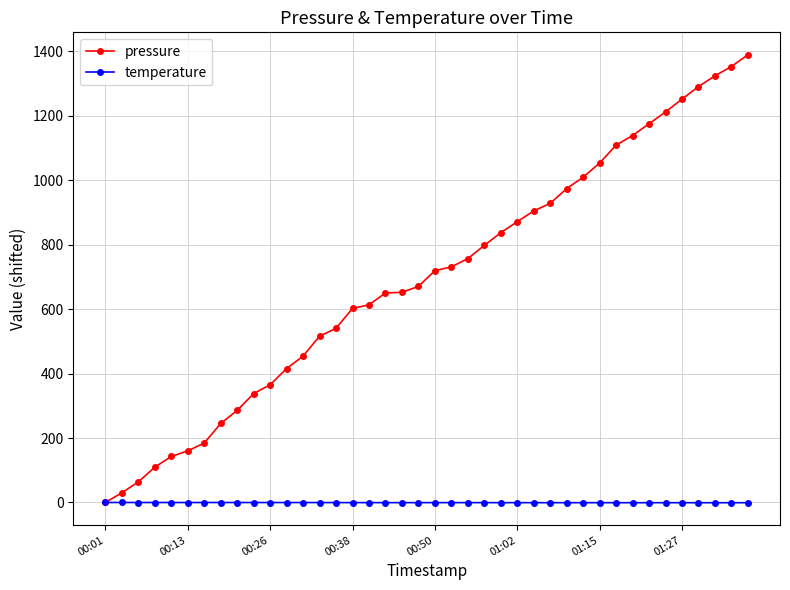

How many distinct data groups are displayed?

2